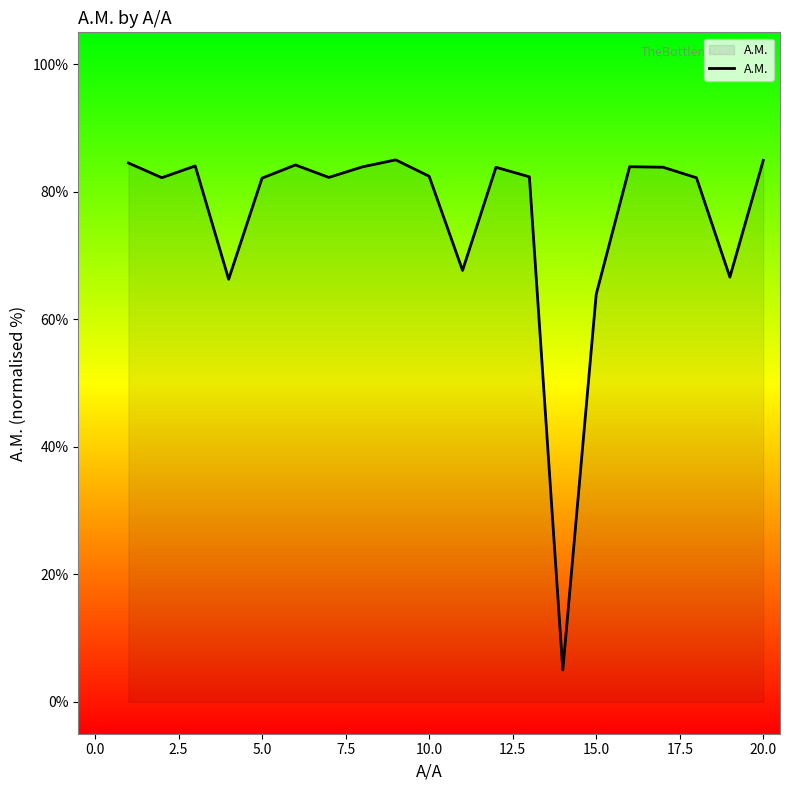

What is the minimum value shown in the chart?

5.0